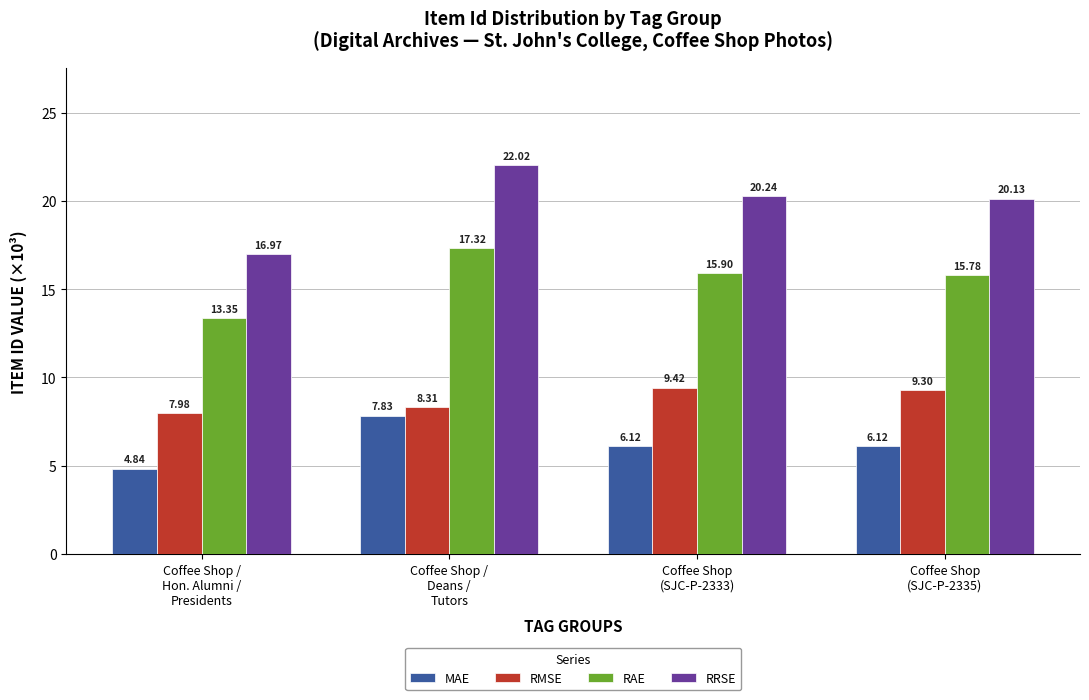

What is the maximum value for MAE?

7.8